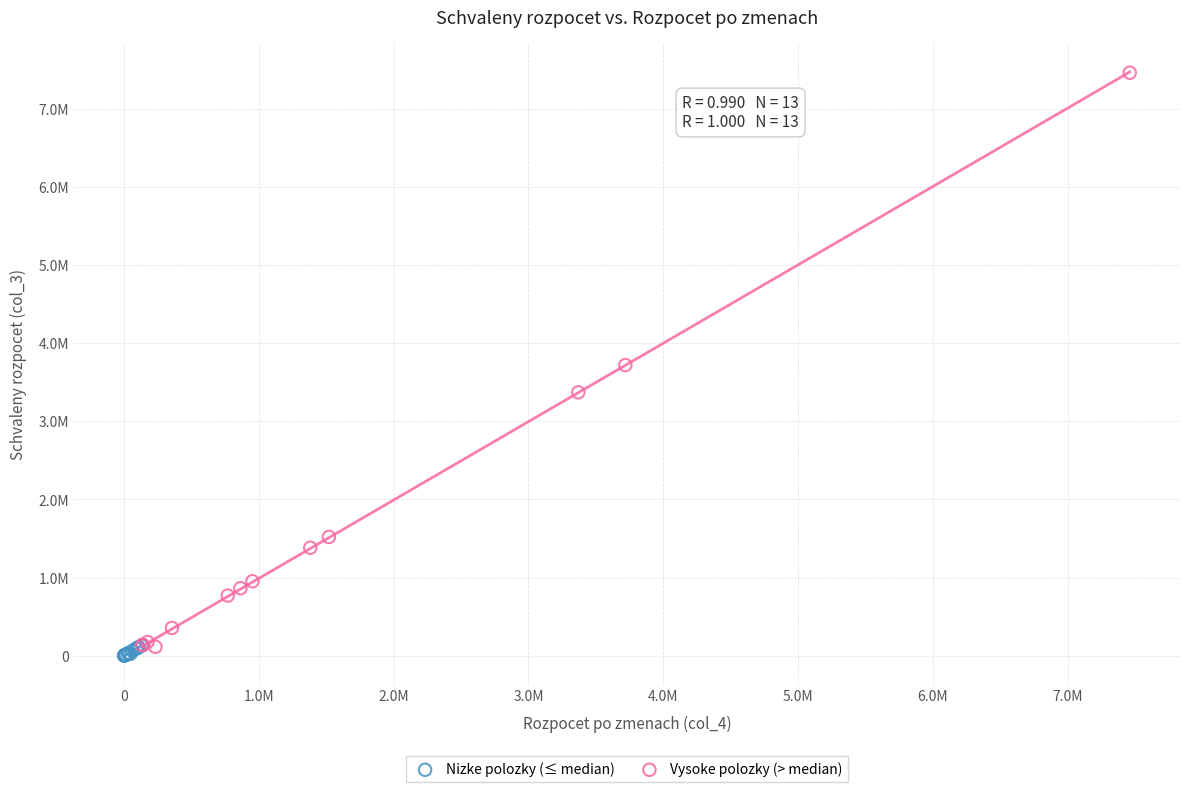

Which series reaches the minimum Y coordinate?

Nizke polozky (≤ median)